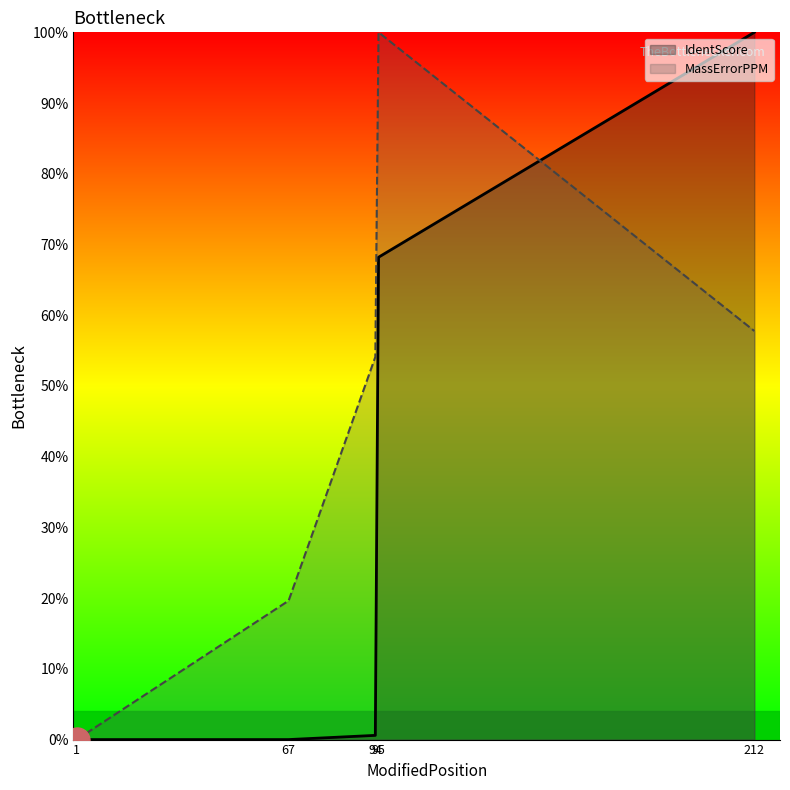

True or false: there are more than 0 points higher than both neighbors.

False